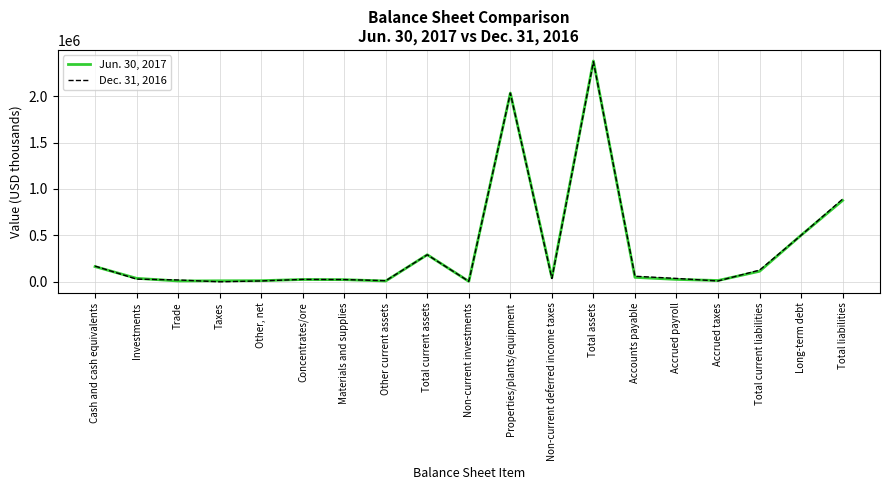

How many lines are shown in the chart?

2